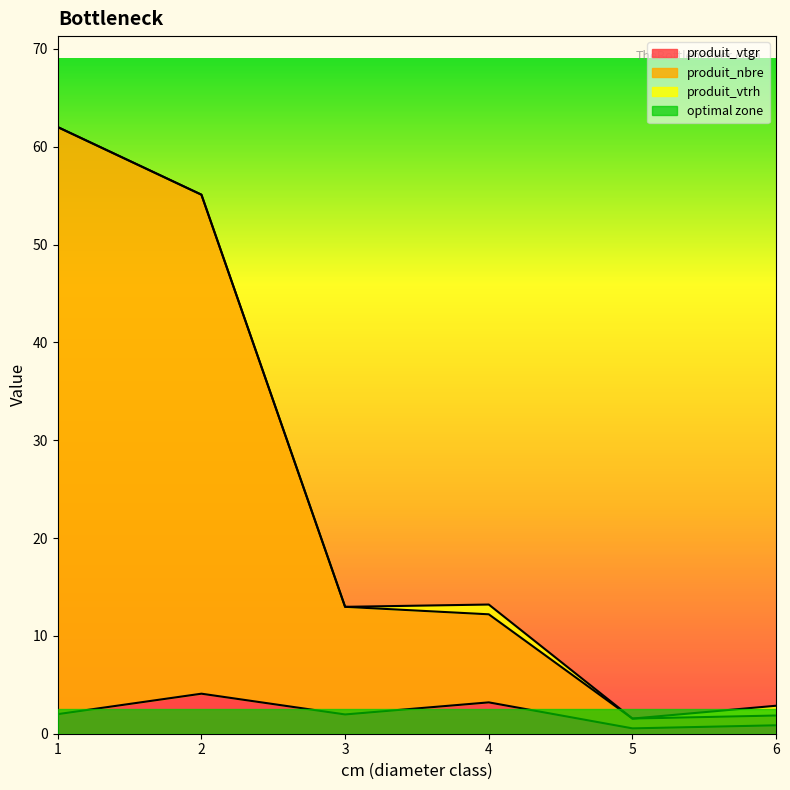

What is the sum of the produit_nbre values at 1 and 6?

63.9